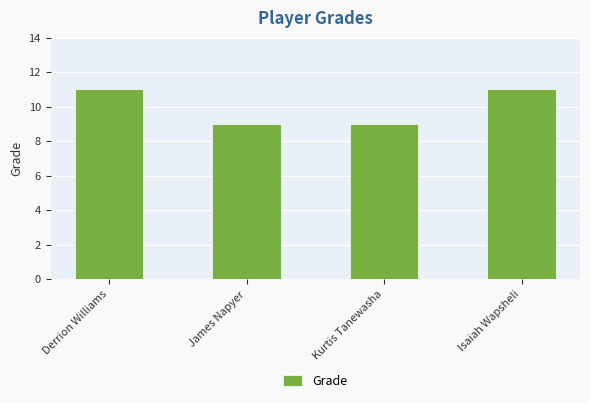

How many distinct data groups are displayed?

1